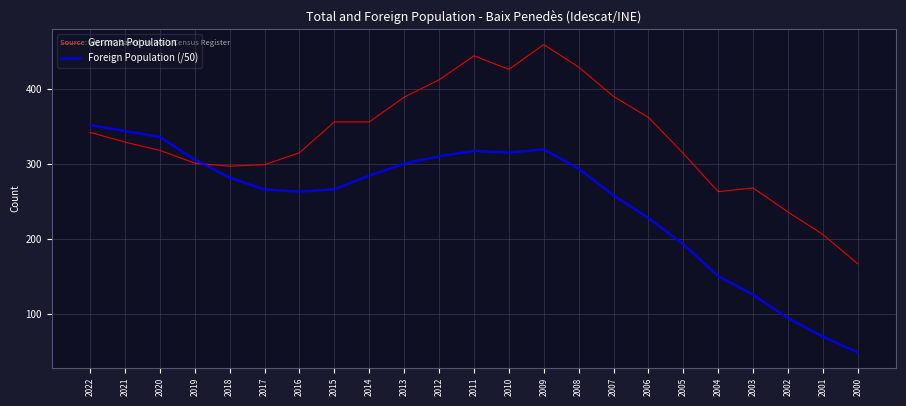

Which series has the largest total across all categories?

German Population